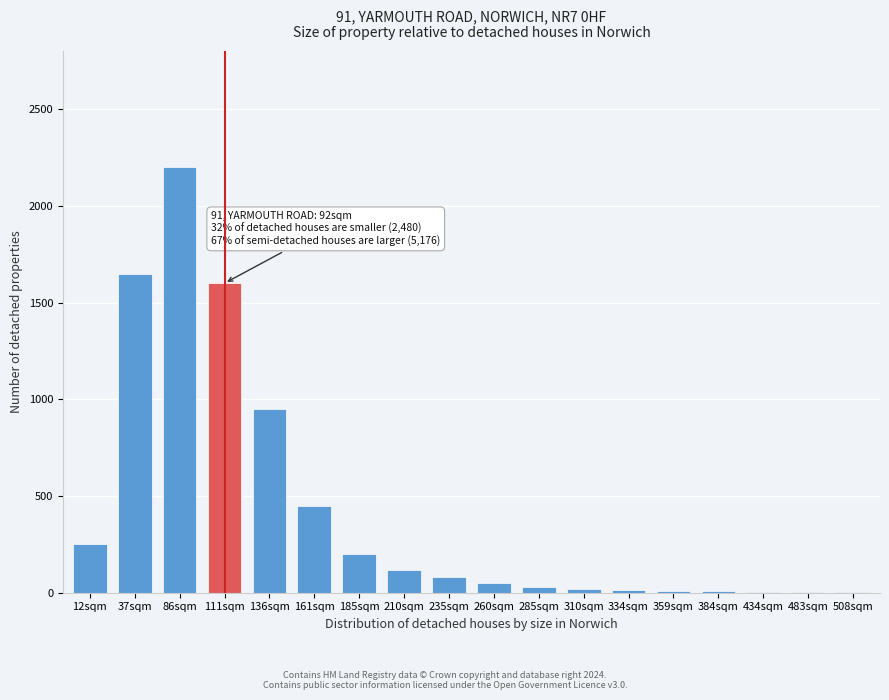

At which category does the chart reach its peak across all series?

86sqm